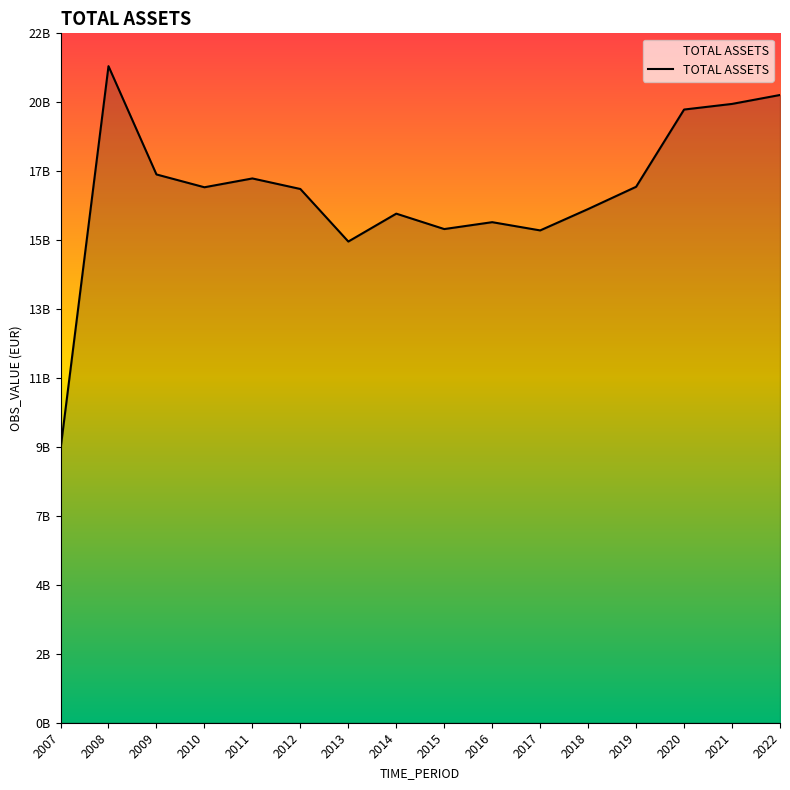

Which has a higher value, 2018 or 2010?

2010